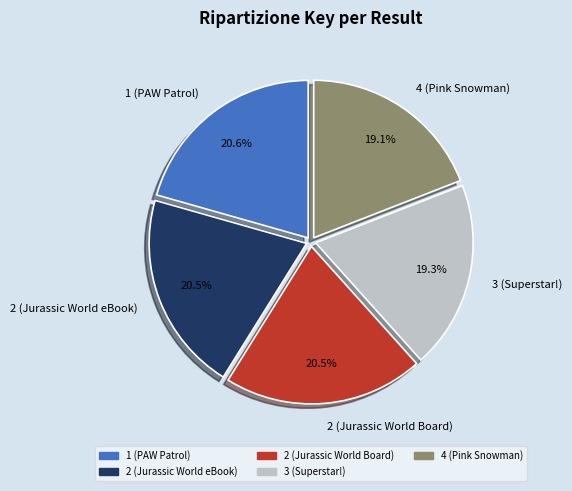

Do 2 (Jurassic World eBook) and 3 (Superstar!) together represent more than half of the pie?

No